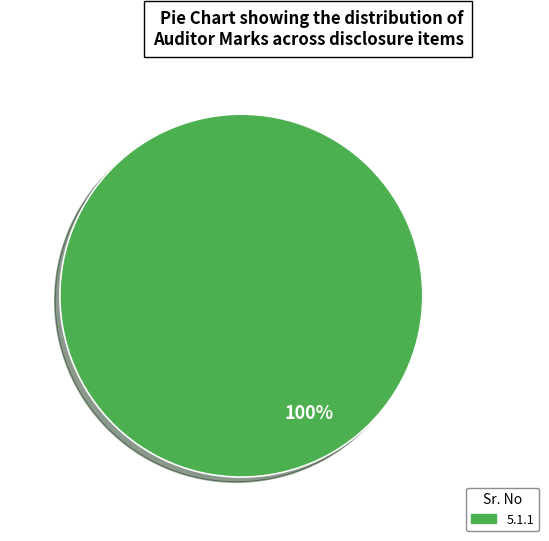

The 5.1.1 slice represents 100% of the pie. True or false?

True